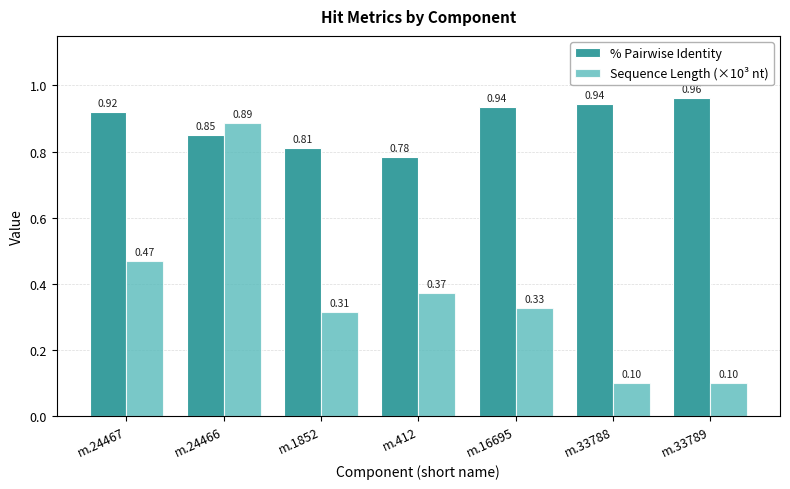

How many bars are there in total?

14